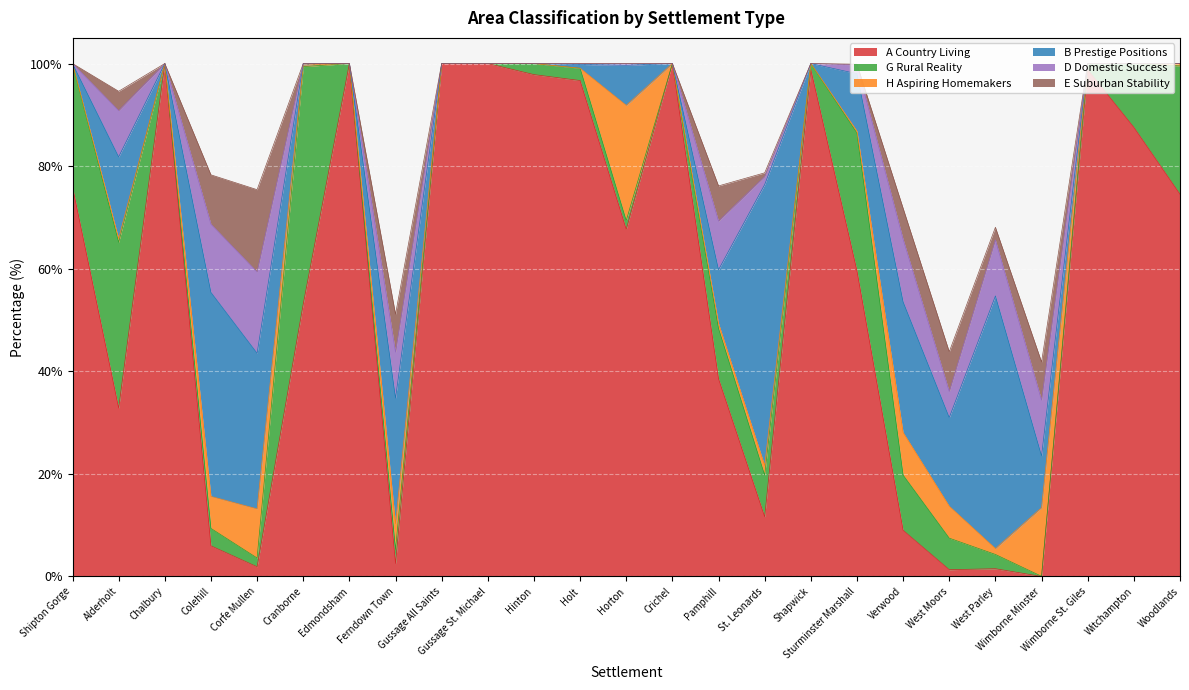

What is the label of the 8th point from the left?

Ferndown Town